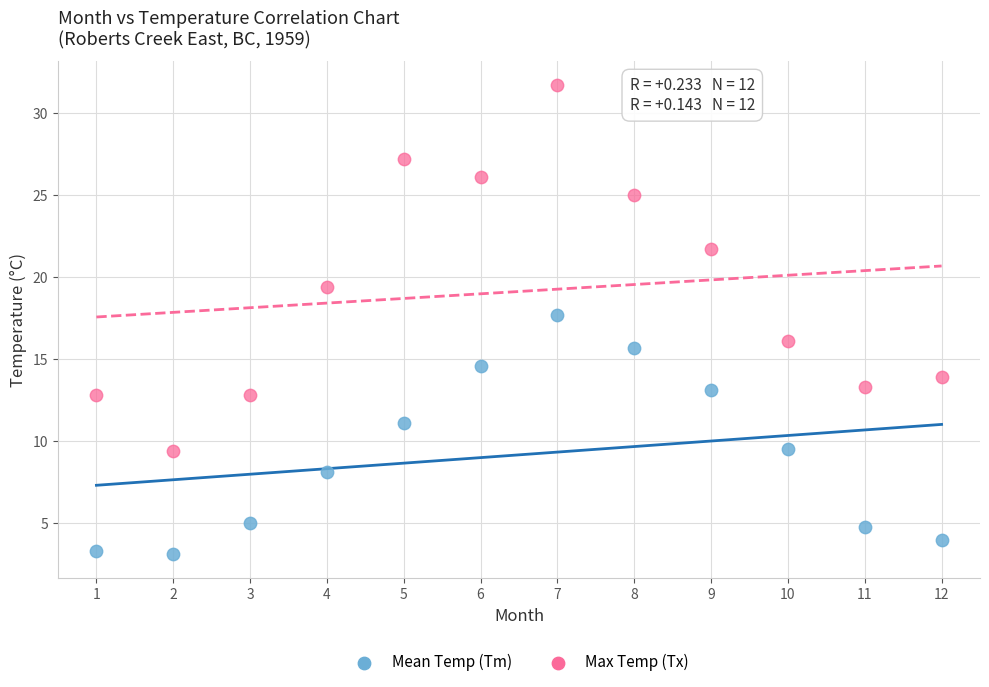

Which series contains the lowest Y value?

Mean Temp (Tm)